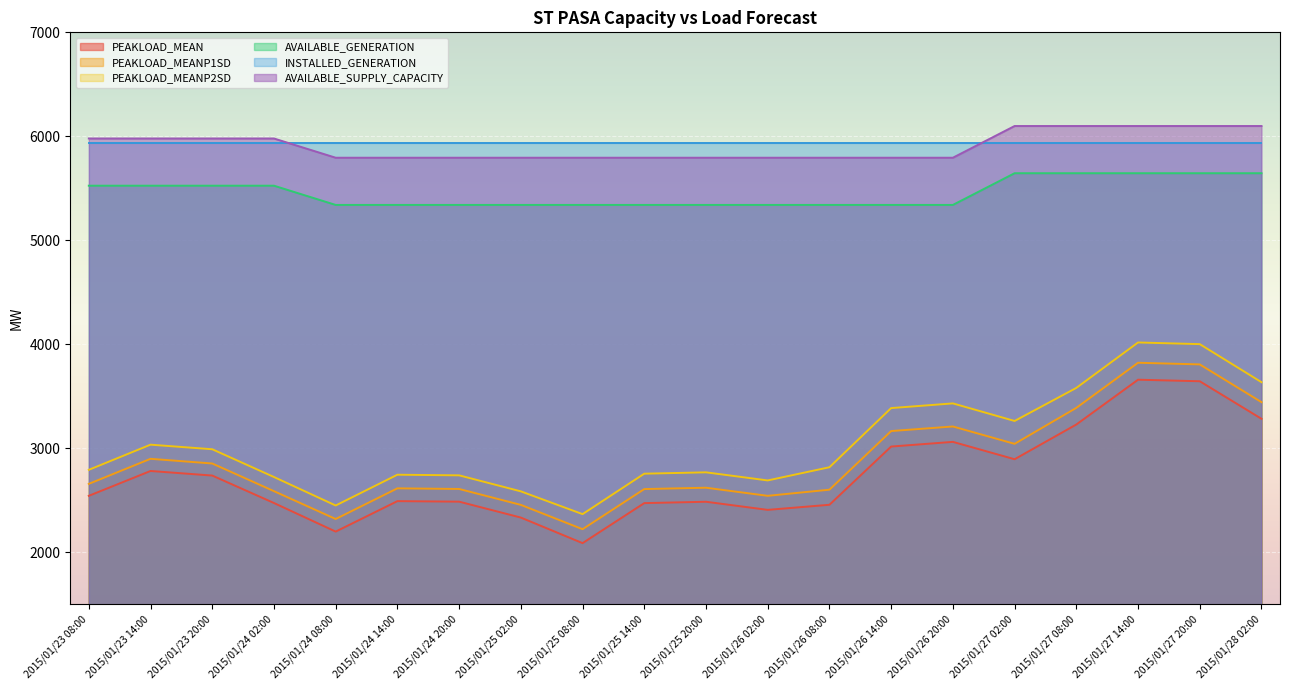

Is it true that PEAKLOAD_MEANP1SD equals 1286 at 2015/01/24 02:00?

False